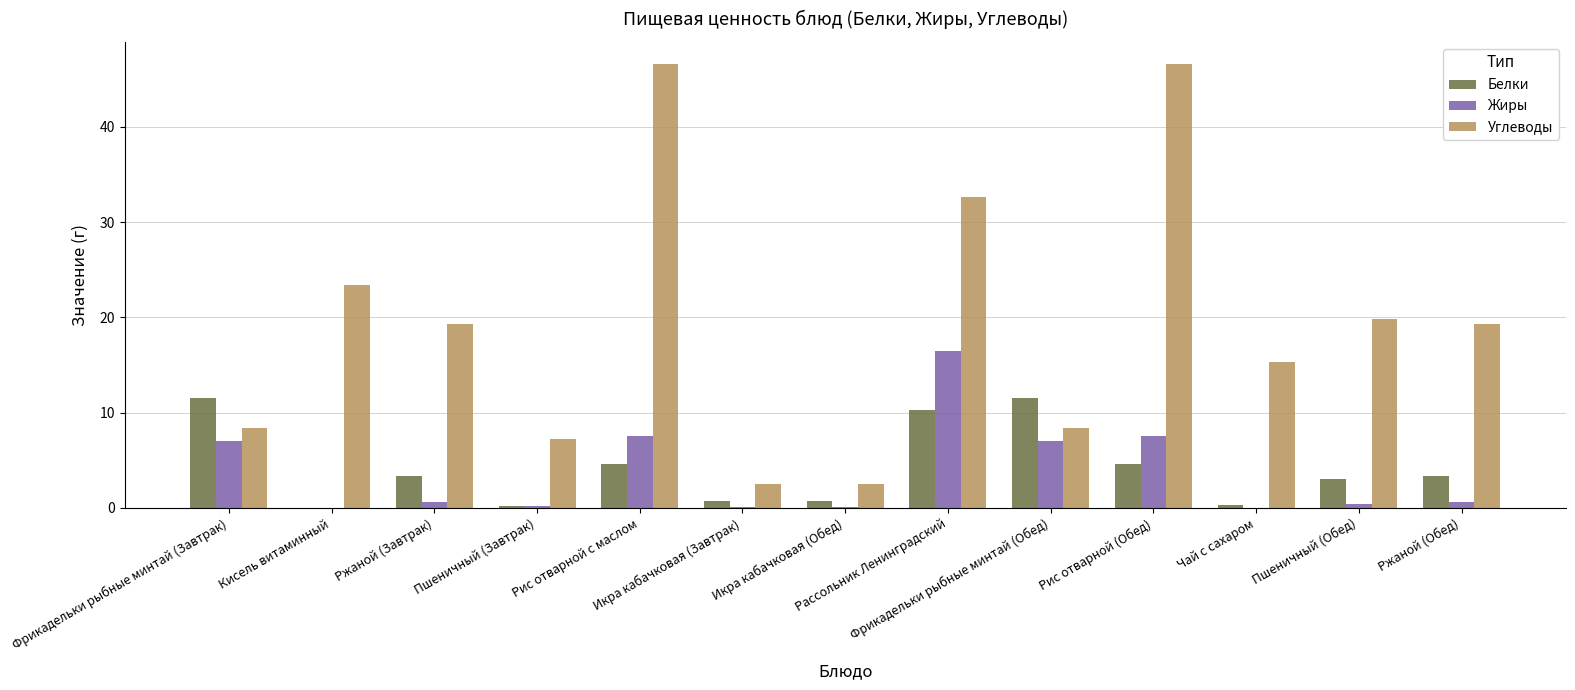

True or false: Углеводы has a value of 45.9 at Рассольник Ленинградский.

False